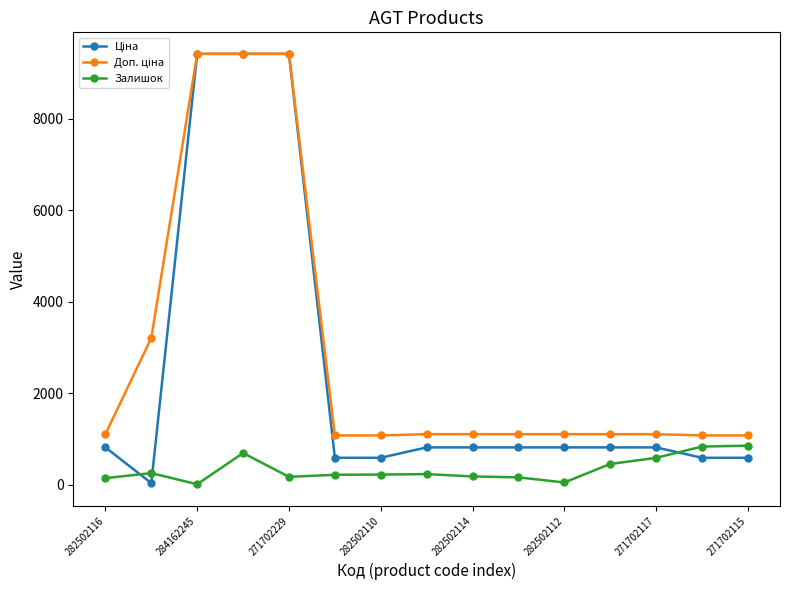

At how many categories does at least one series exceed 1313?

4